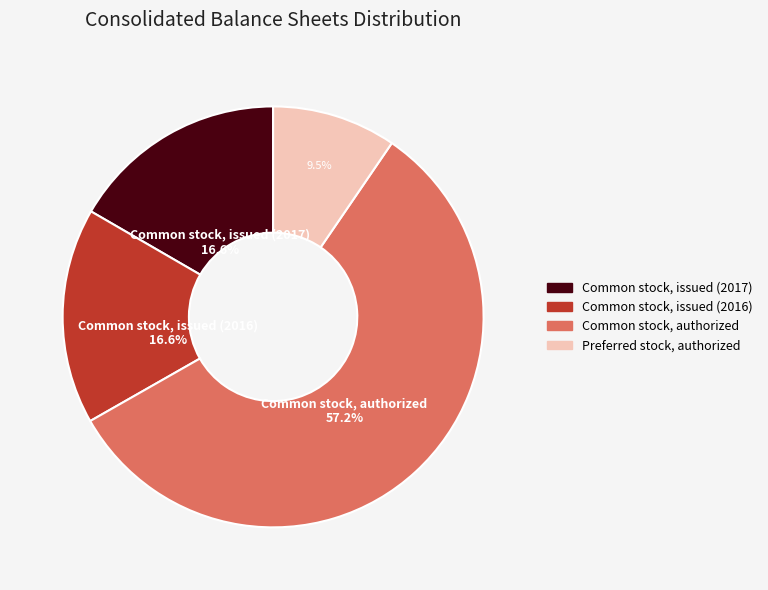

Is it true that Common stock, authorized is 50% of the pie?

False